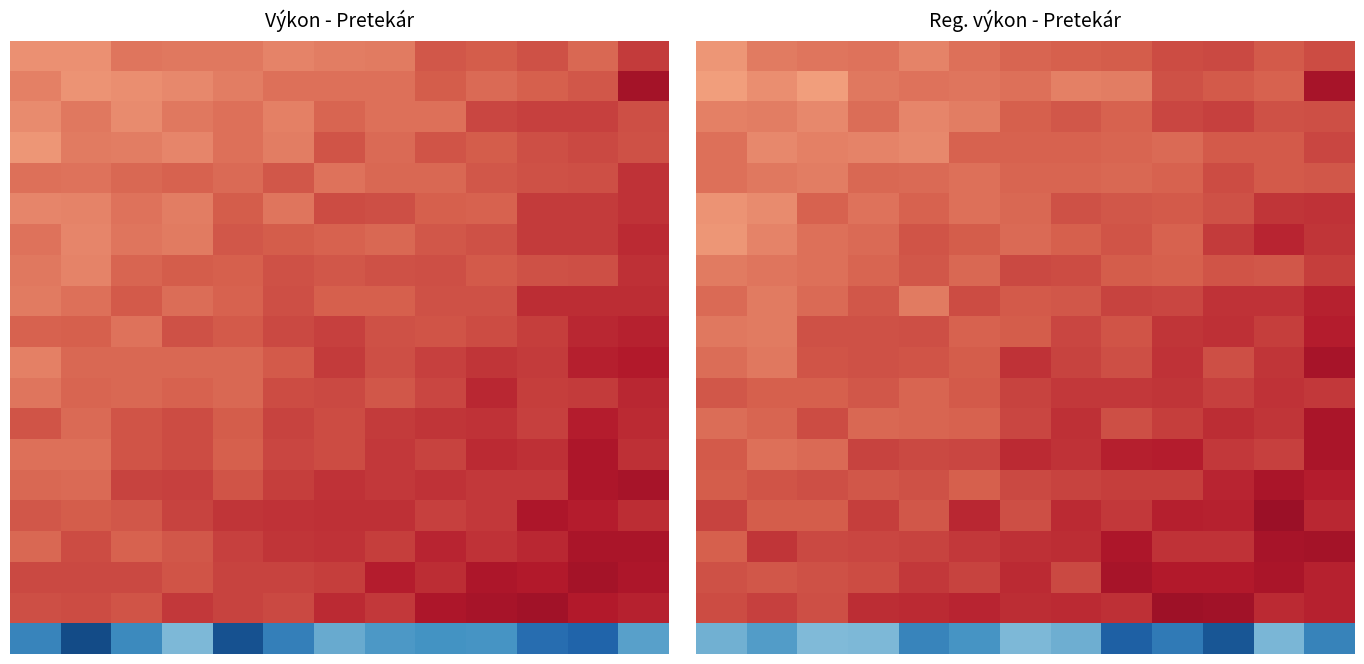

What is the total value across all series at 3?

199.6